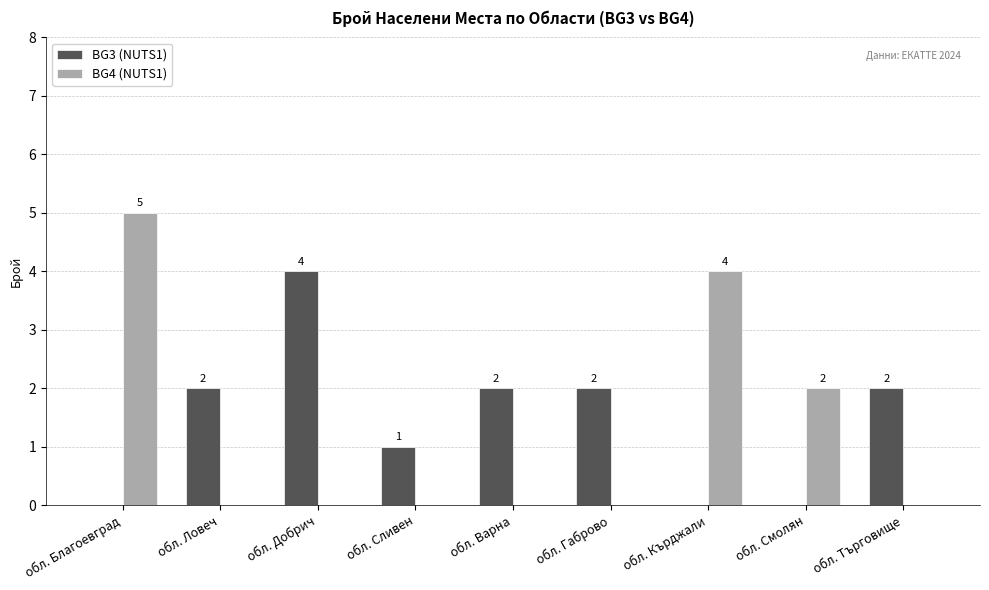

What is the sum of the BG4 (NUTS1) values at обл. Добрич and обл. Кърджали?

4